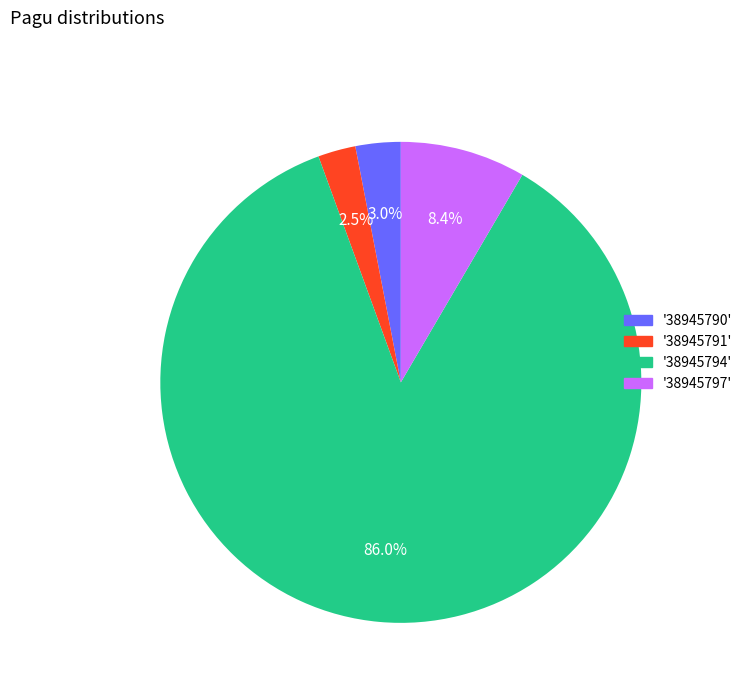

Is there any slice that represents more than half of the pie?

Yes